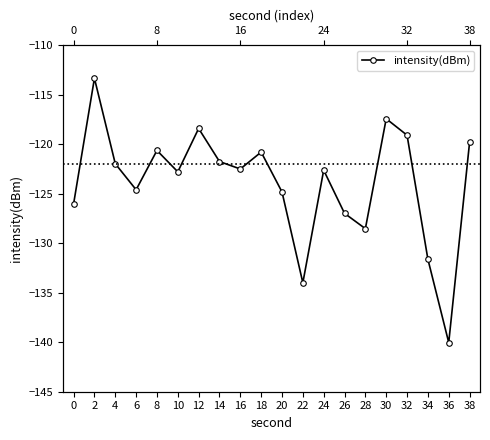

At which category does the data reach its first local valley?

6